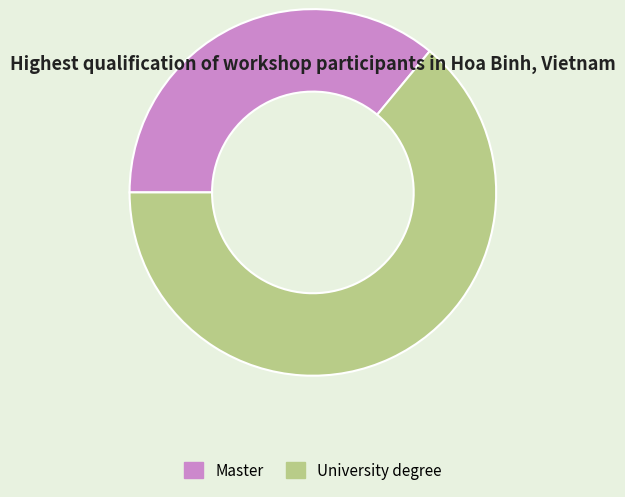

Is it true that University degree is 70% of the pie?

False